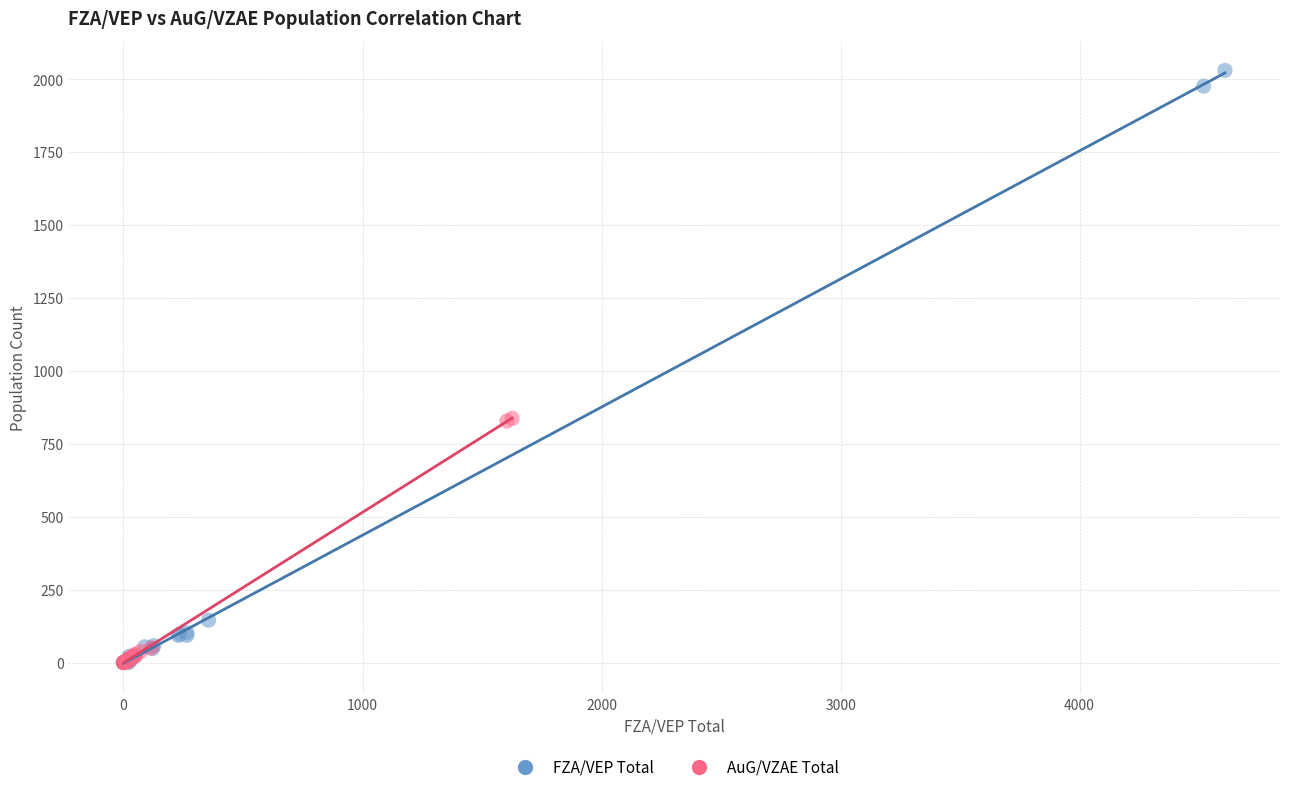

Which series has the widest spread of Y values?

FZA/VEP Total